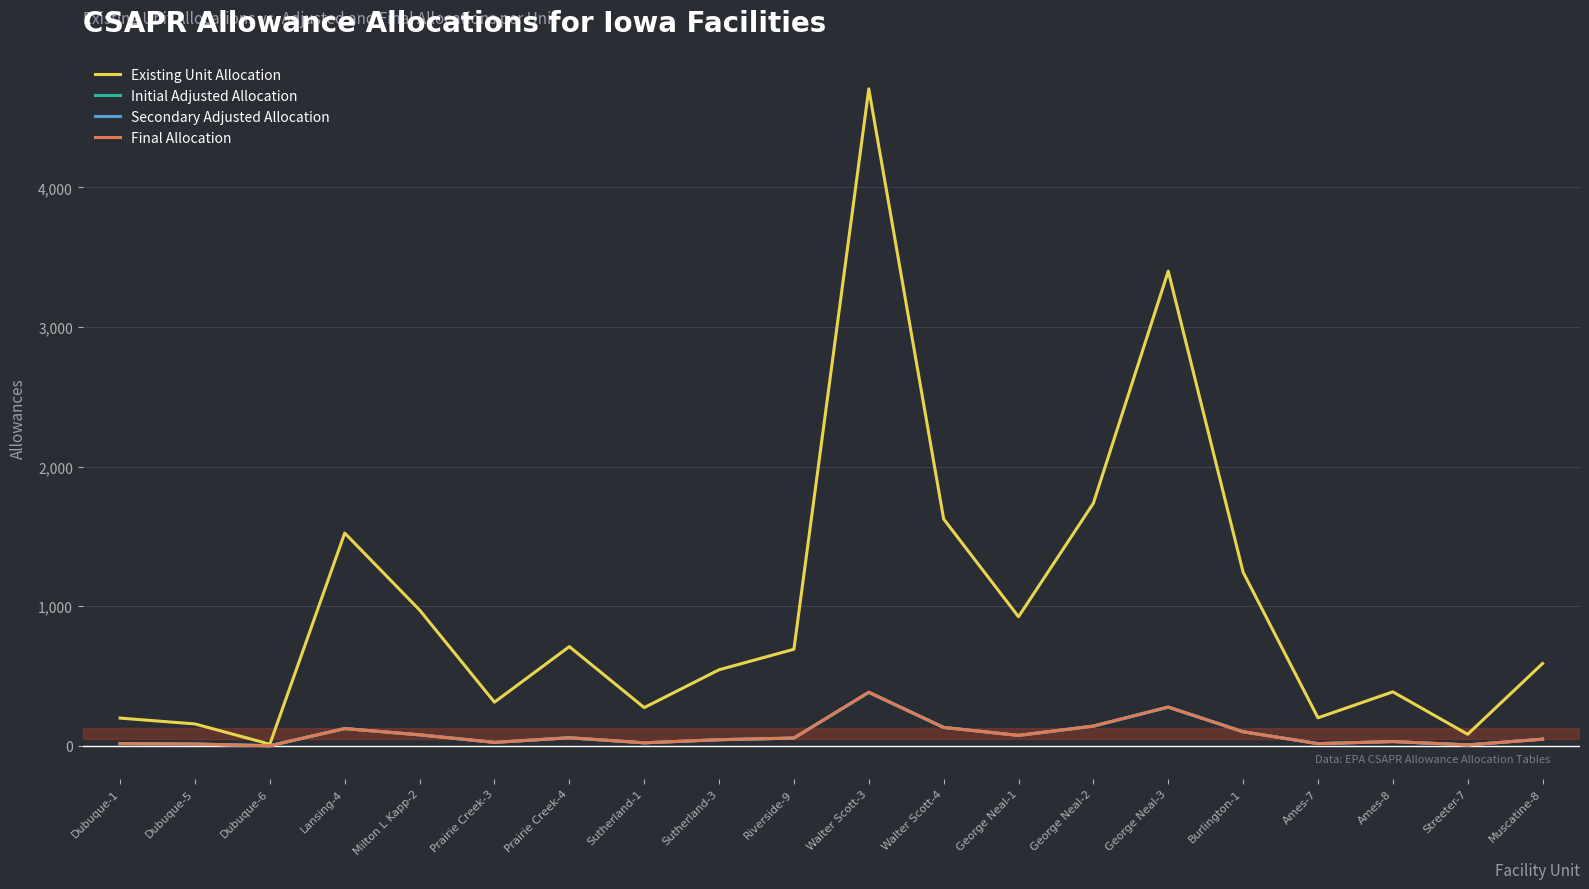

Between Burlington-1 and Streeter-7, which is larger?

Burlington-1